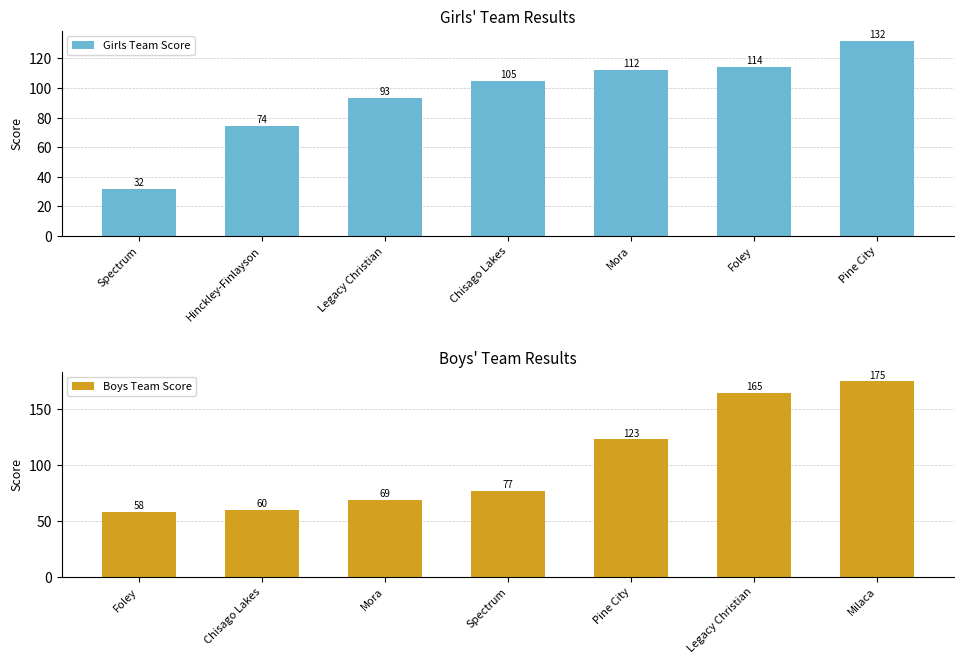

Rank the categories by Girls Team Score value from highest to lowest.

Pine City, Foley, Mora, Chisago Lakes, Legacy Christian, Hinckley-Finlayson, Spectrum